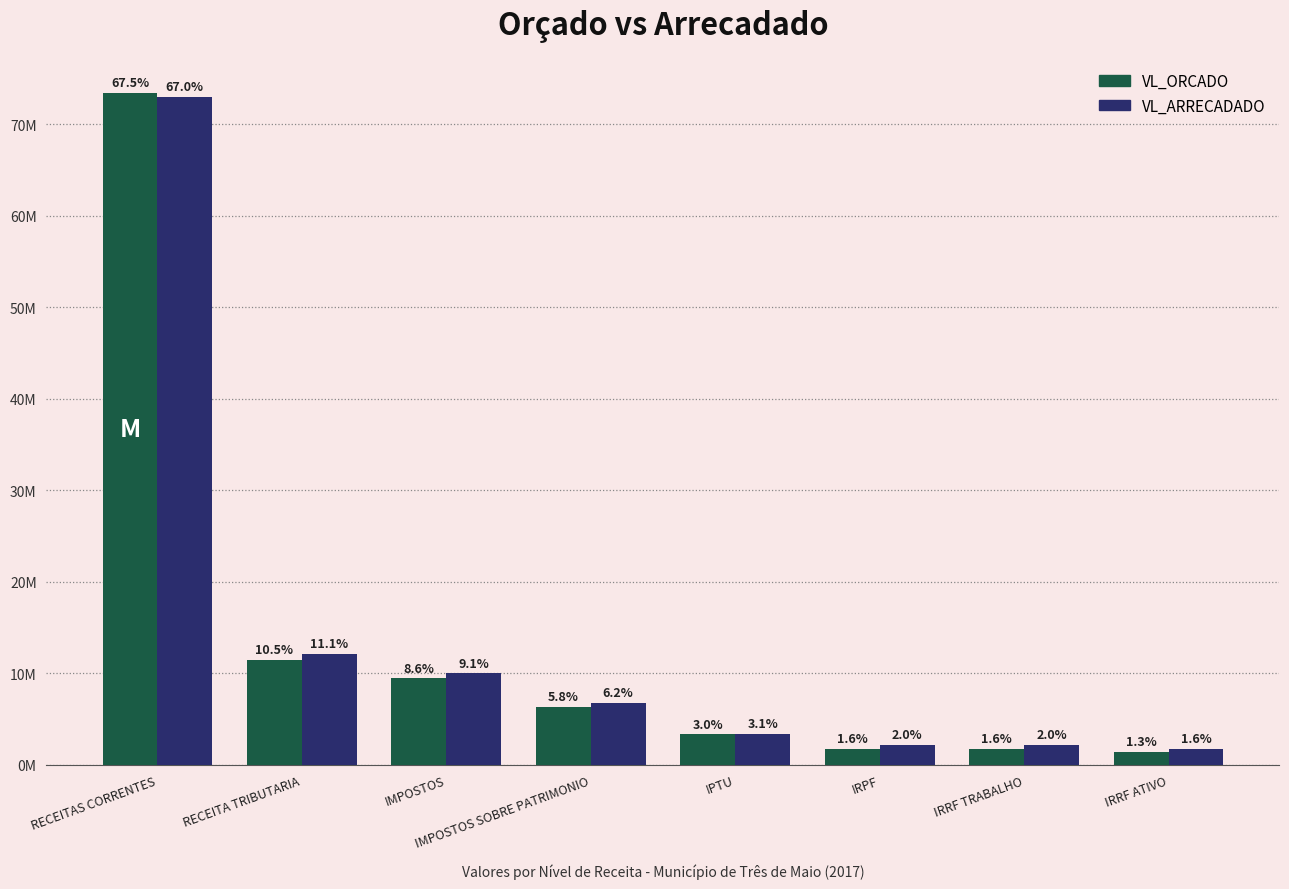

True or false: VL_ARRECADADO has a value of 73003421.5 at RECEITAS CORRENTES.

True